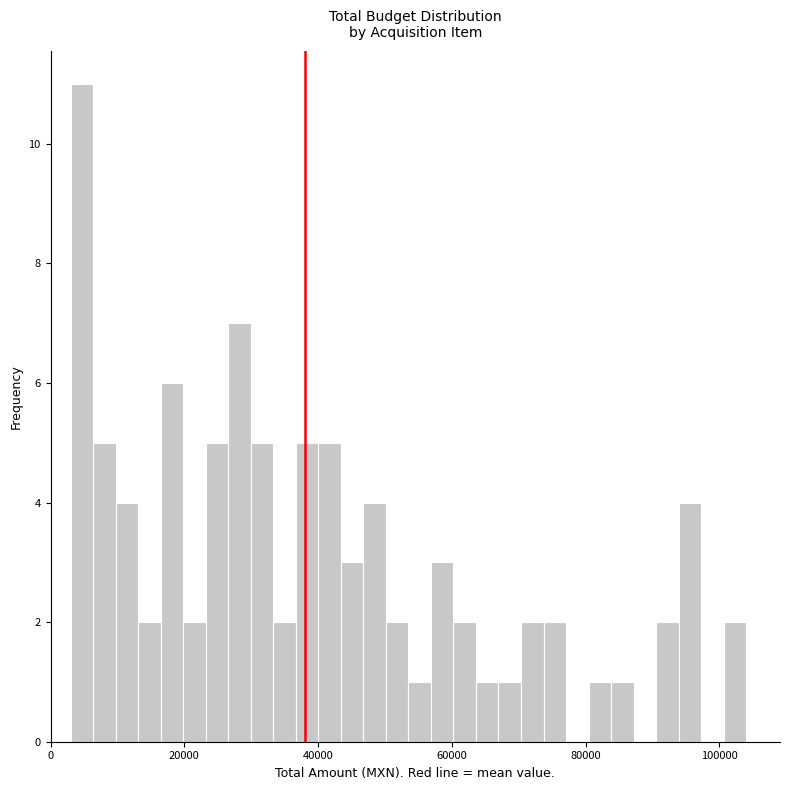

Around what value on the x-axis is the tallest bar? Give the approximate position of its centre, as read against the axis.

4000